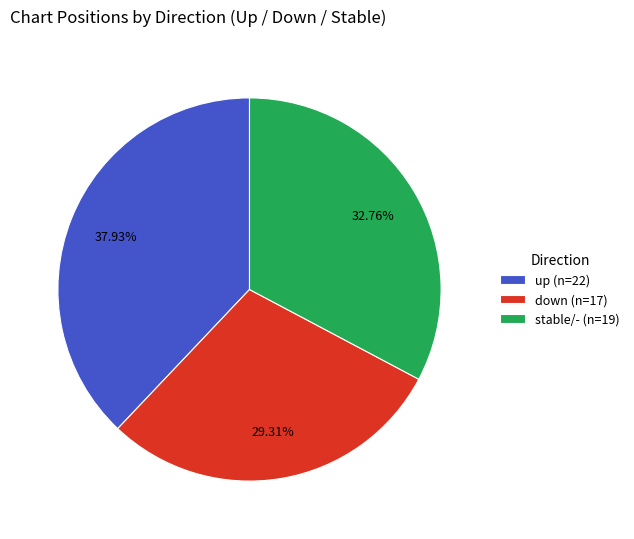

Approximately how many times larger is the value at up (n=22) compared to down (n=17)?

1.3